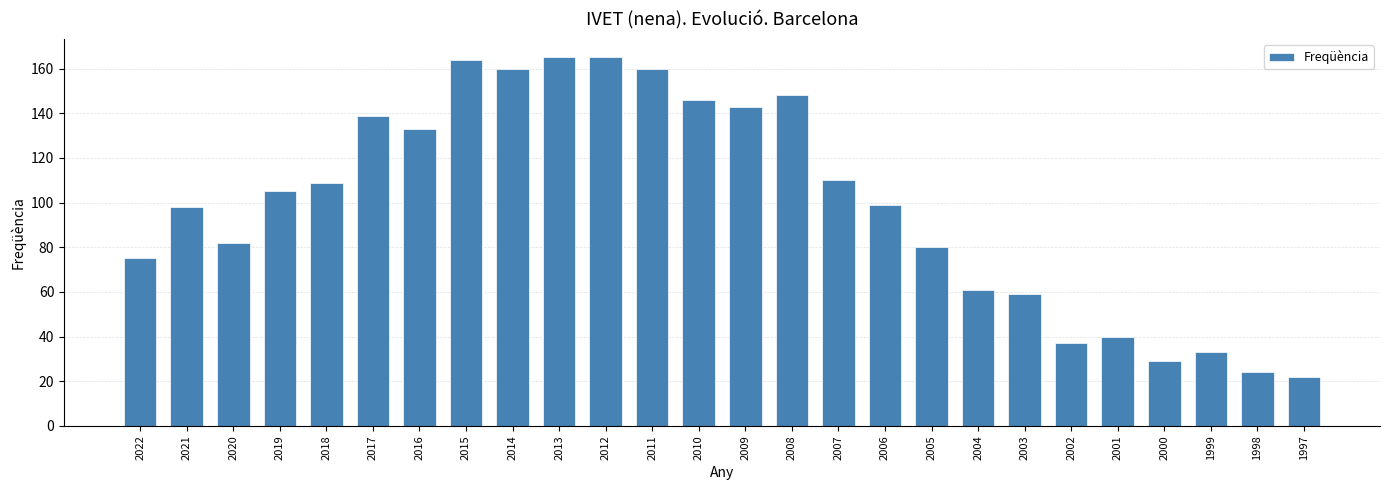

What is the greatest value displayed?

165